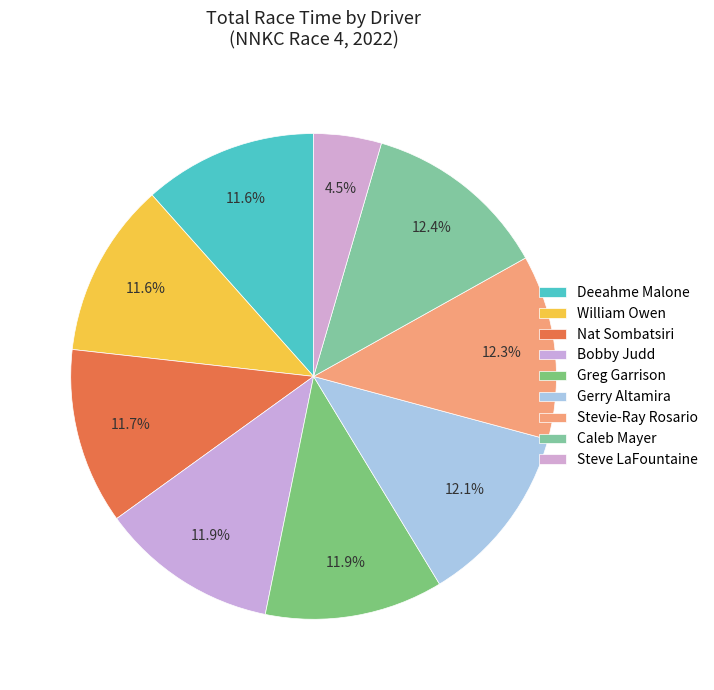

Count the number of slices in the pie.

9